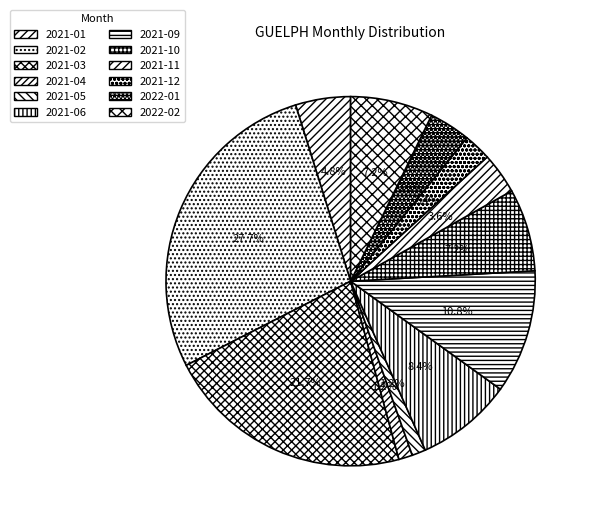

To the nearest percent, what is the difference between the 2021-02 and 2021-01 slice percentages?

23%